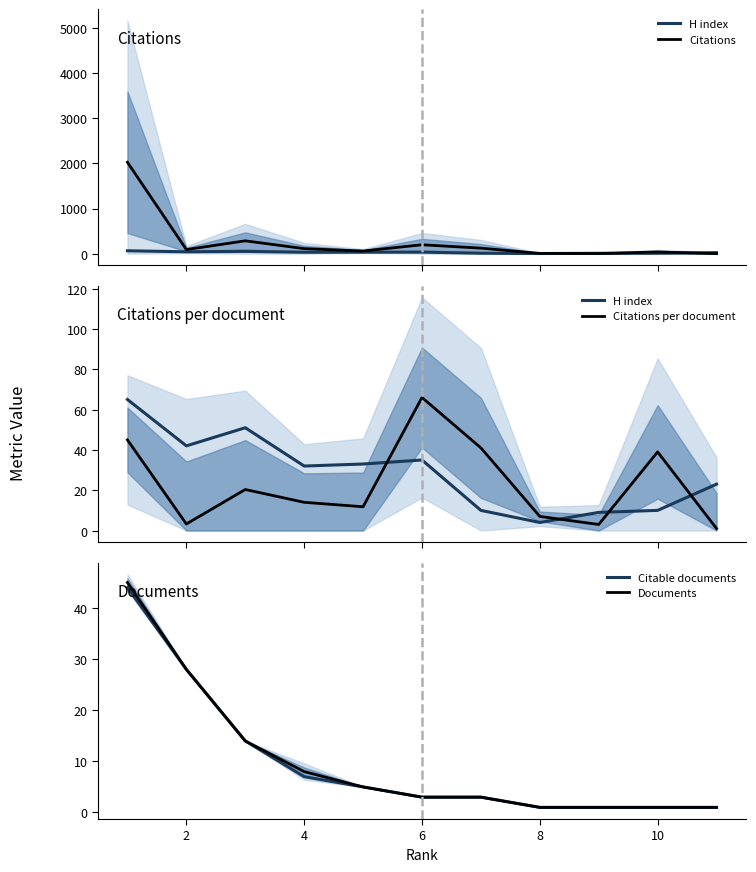

True or false: Citable documents has a value of 3 at 6.

True